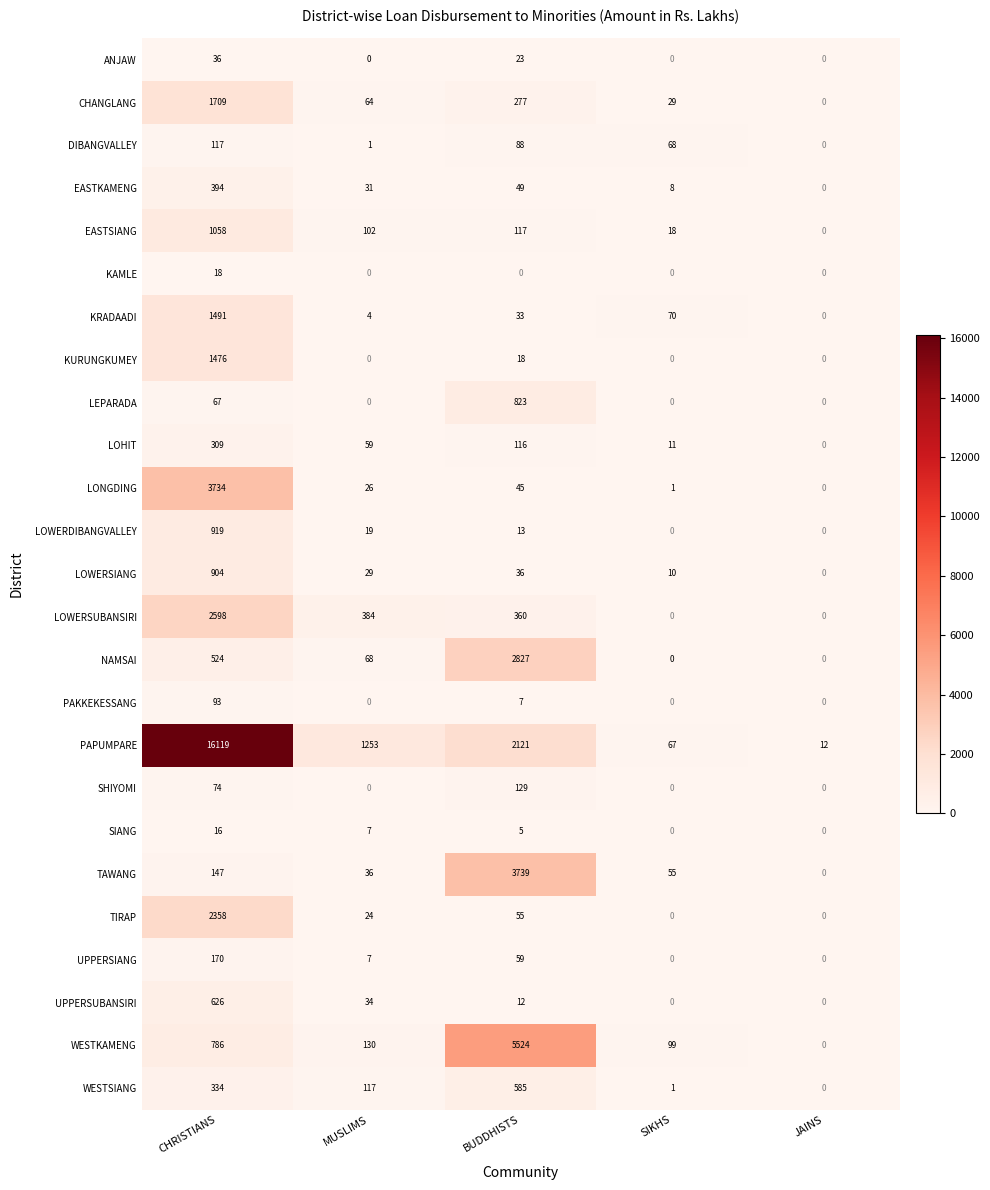

What is the difference between the highest and lowest values at CHRISTIANS?

16103